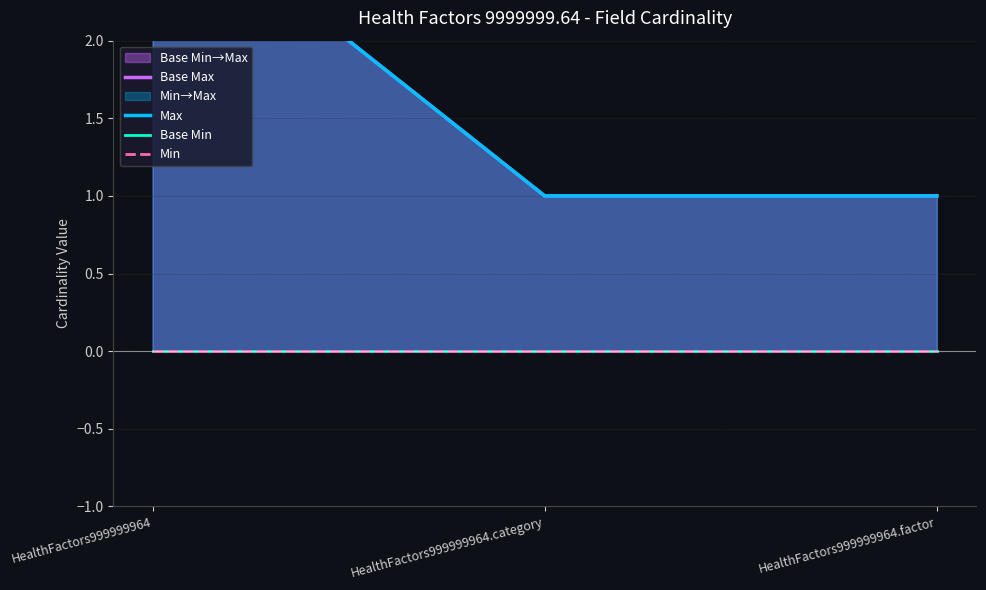

What is the label of the 3rd point from the left?

HealthFactors999999964.factor